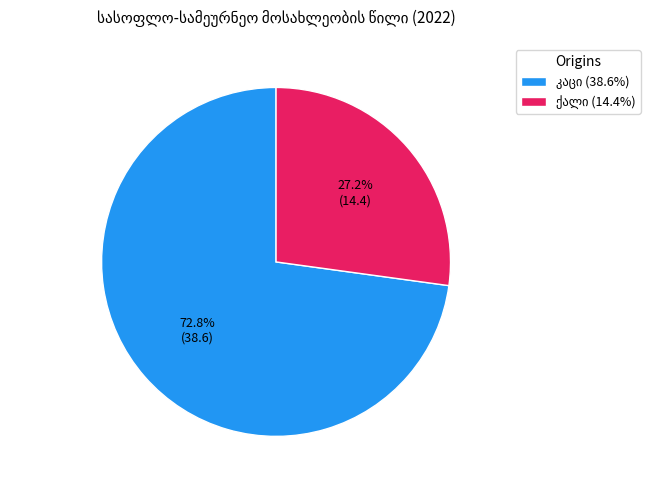

Is it true that ქალი is 27% of the pie?

True